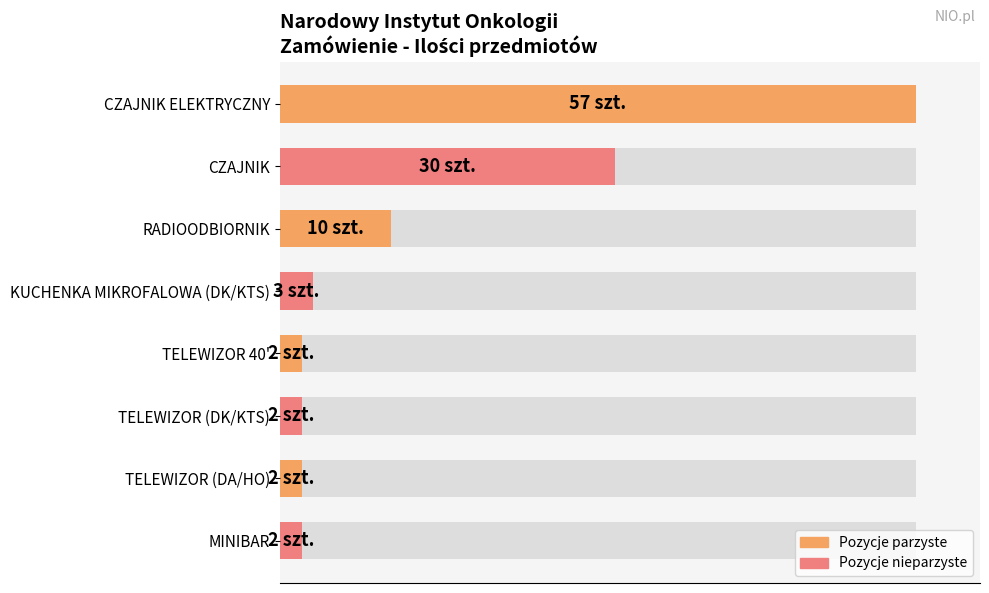

What is the value of the 3rd bar from the left?

10